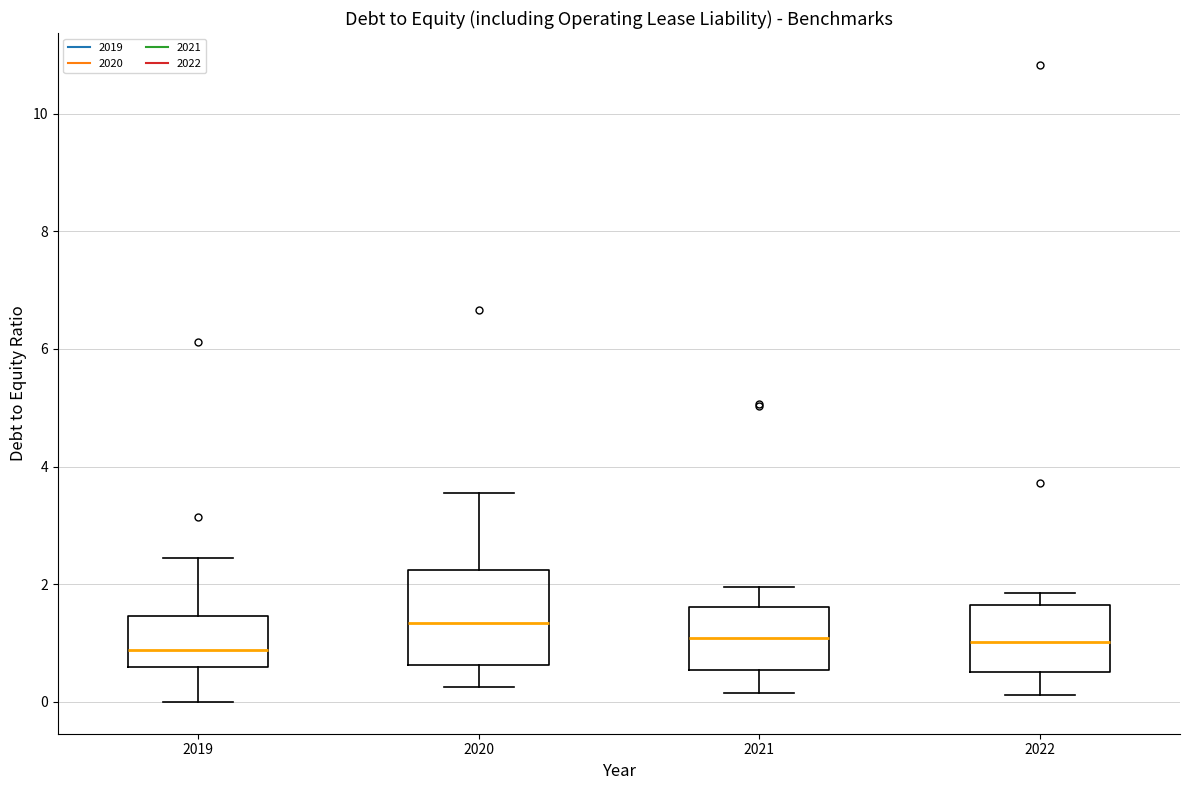

Reading left to right, read every box against the y-axis: the position of its median line, the range the box covers, and the ends of its whiskers. The values are not printed on the chart, so give them approximately, as read against the axis.

2019: median 0.8, box 0.6 to 1.4, whiskers 0.0 to 2.4
2020: median 1.4, box 0.6 to 2.2, whiskers 0.2 to 3.6
2021: median 1.0, box 0.6 to 1.6, whiskers 0.2 to 2.0
2022: median 1.0, box 0.6 to 1.6, whiskers 0.2 to 1.8